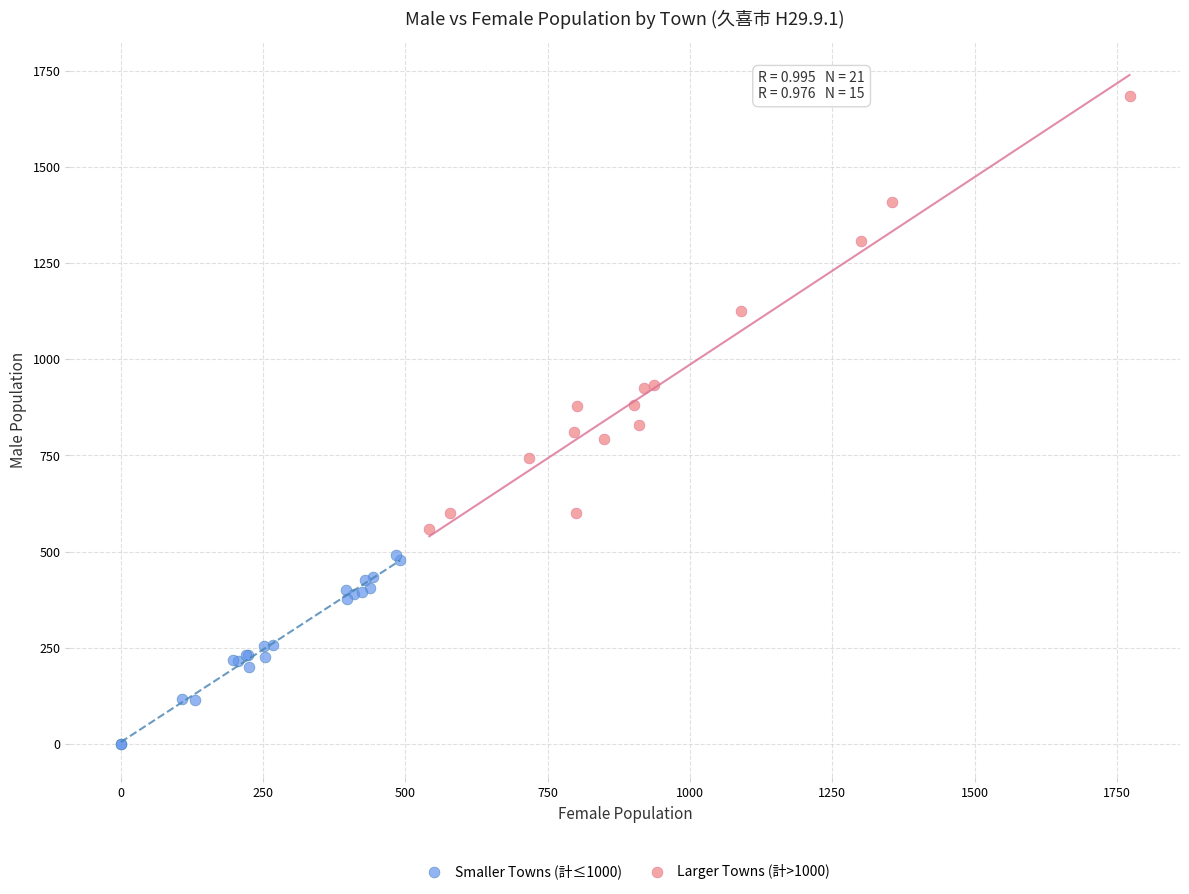

What are all the series names shown in the legend?

Smaller Towns (計≤1000), Larger Towns (計>1000)